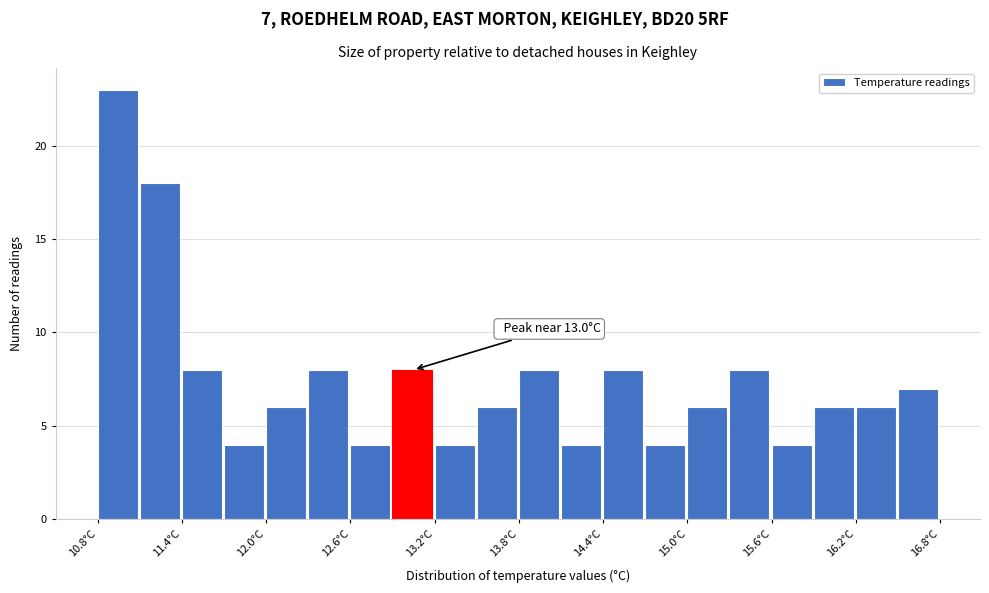

Around what value on the x-axis is the tallest bar? Give the approximate position of its centre, as read against the axis.

10.9